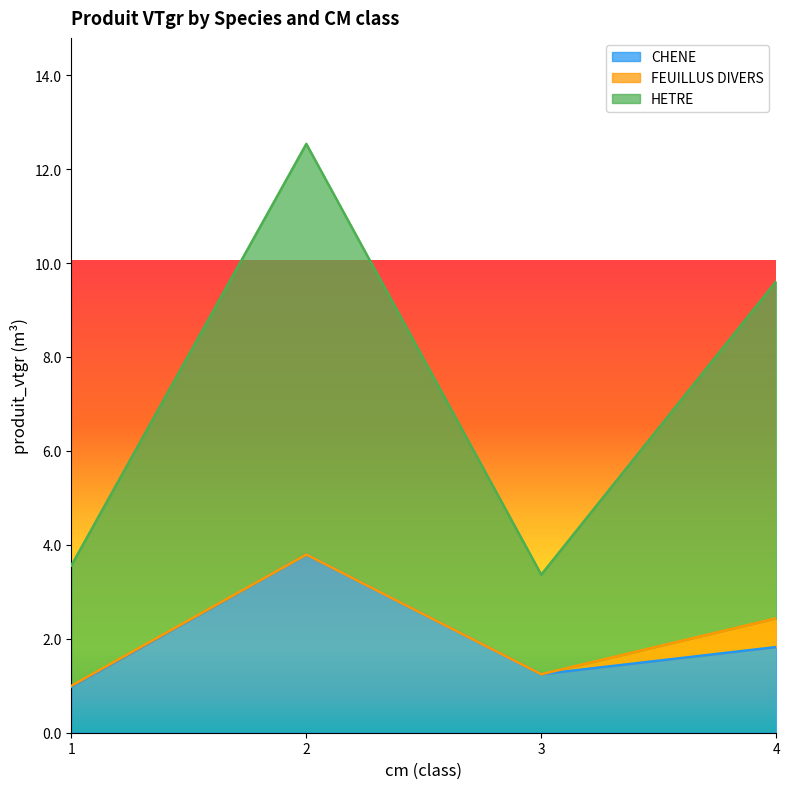

Which category has the lowest value in the HETRE series?

3